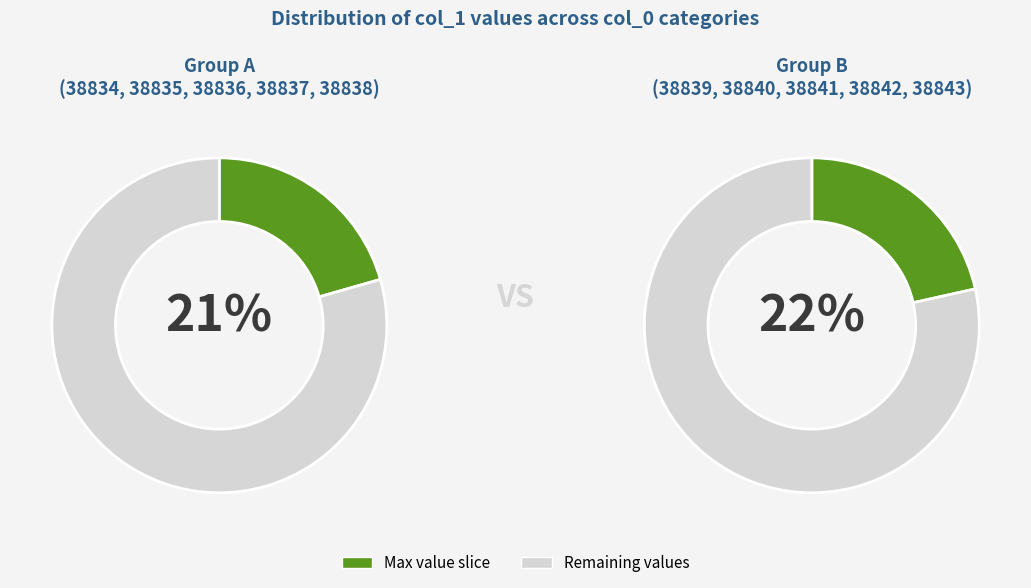

Between 38843 and 38840, which is larger?

38843